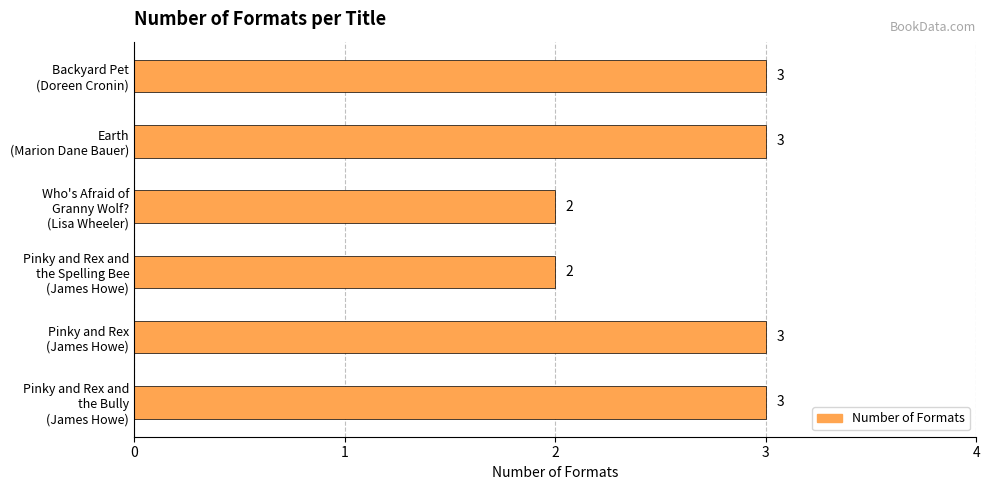

What is the greatest value displayed?

3